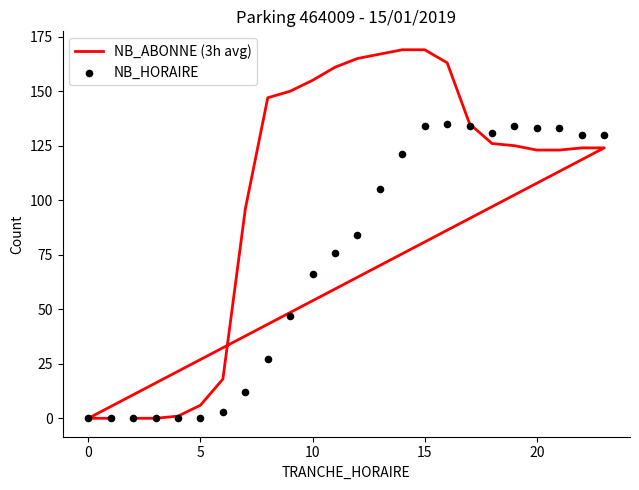

Which series reaches the maximum Y coordinate?

NB_ABONNE (3h avg)